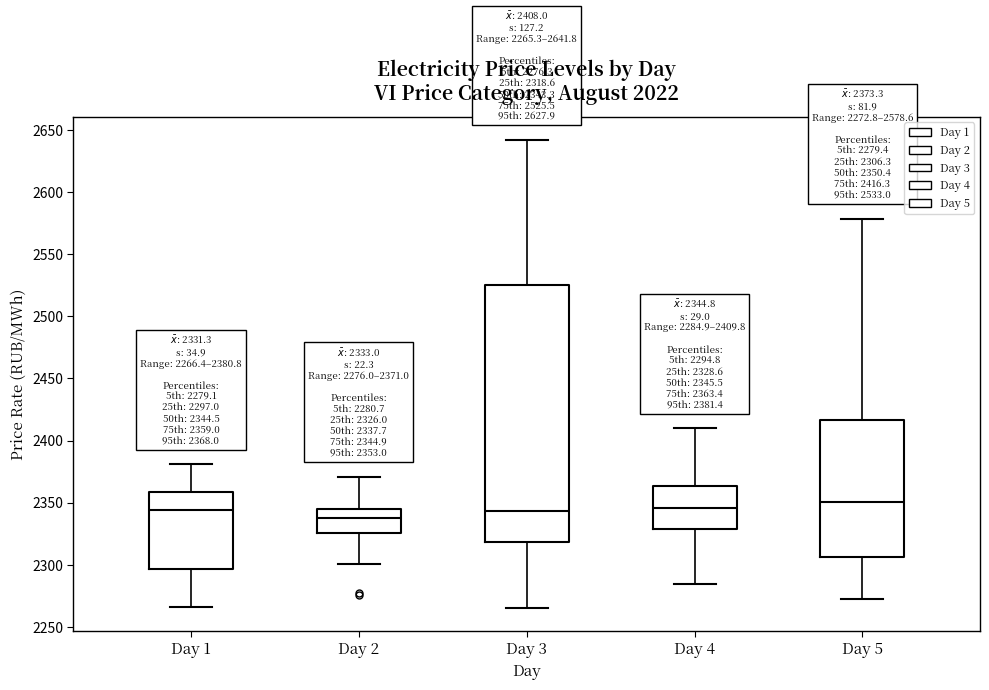

Which box is the tallest, from its lower edge to its upper edge?

Day 3